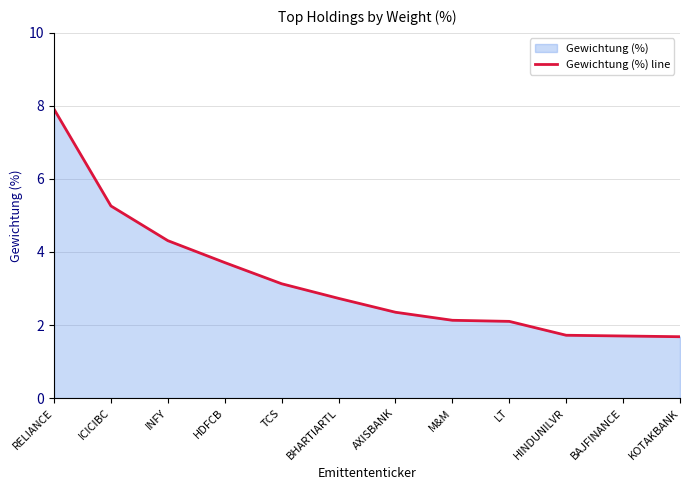

What is the maximum value shown in the chart?

7.9